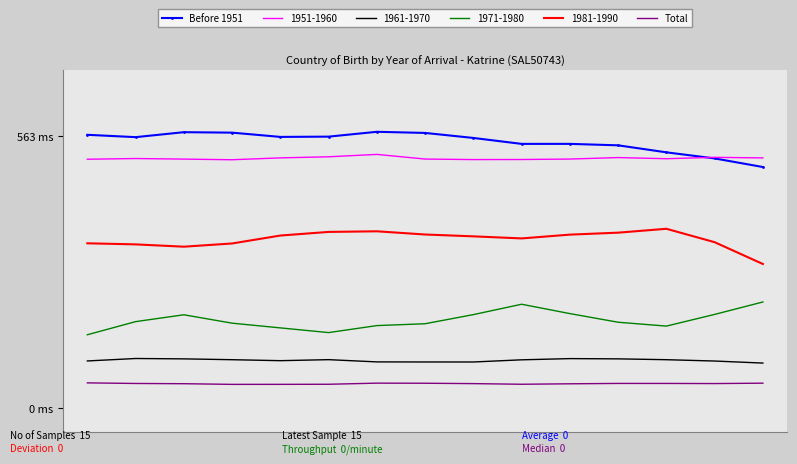

Which series has the largest total across all categories?

Before 1951